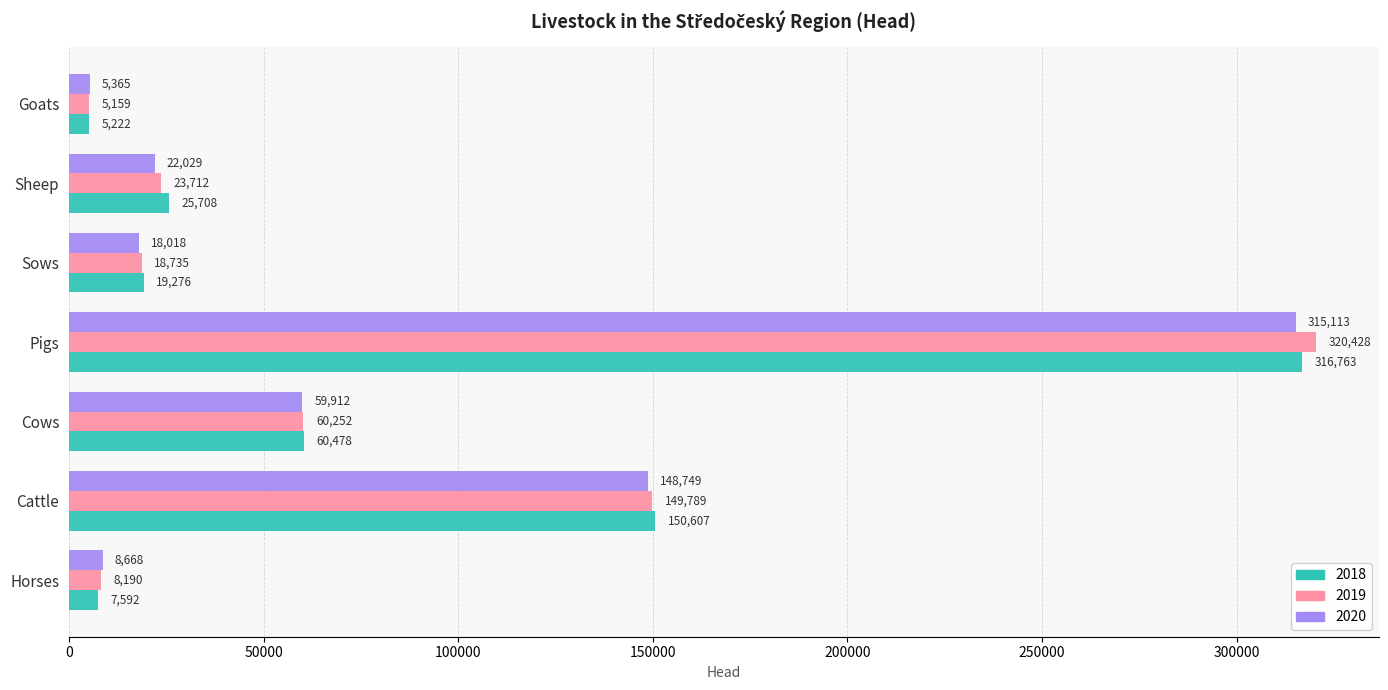

Rank the series by their maximum value, from lowest to highest.

2020, 2018, 2019